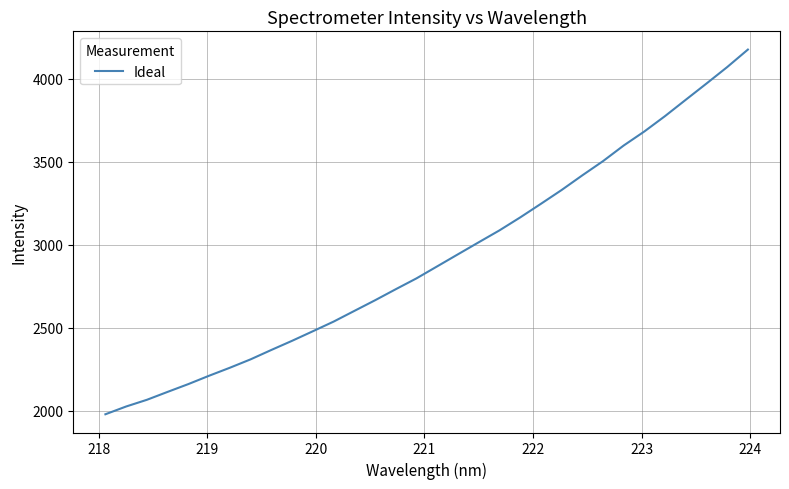

What is the smallest value displayed?

1979.7